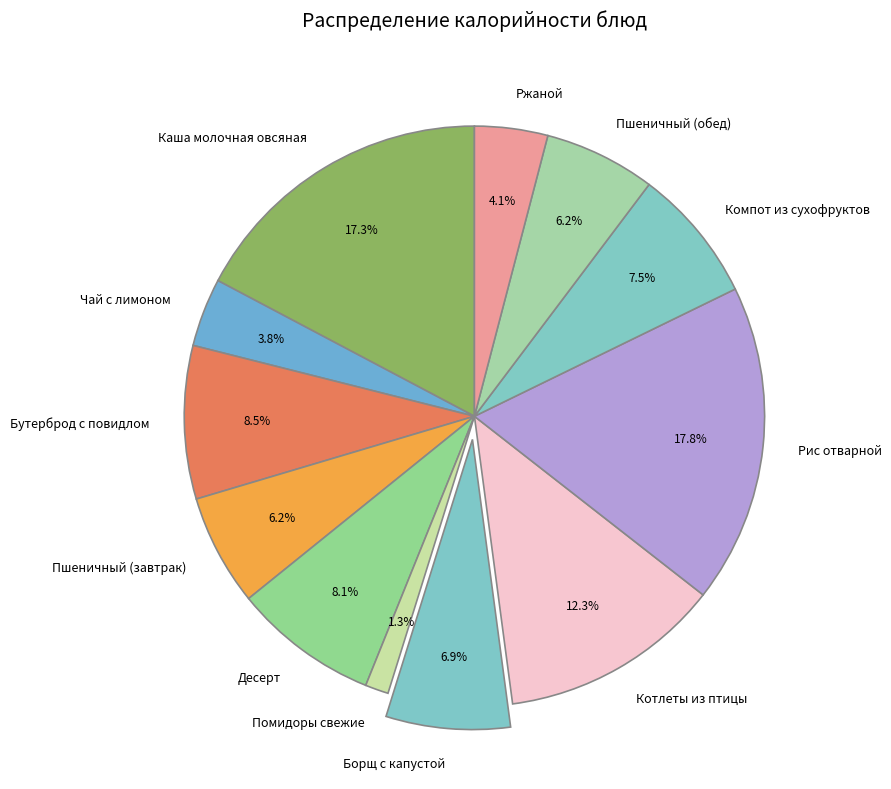

Which has a higher value, Пшеничный (обед) or Каша молочная овсяная?

Каша молочная овсяная